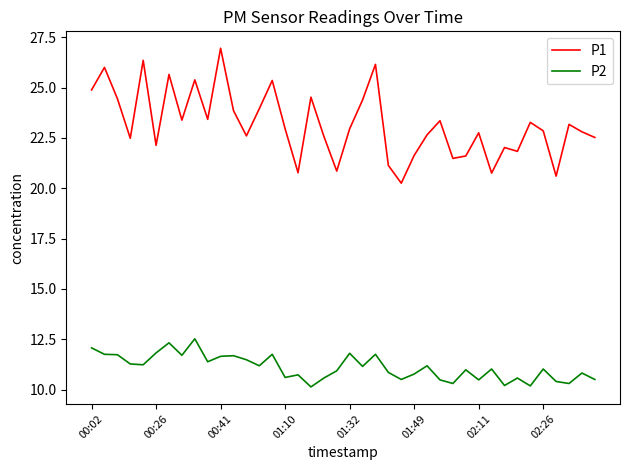

How many lines are shown in the chart?

2